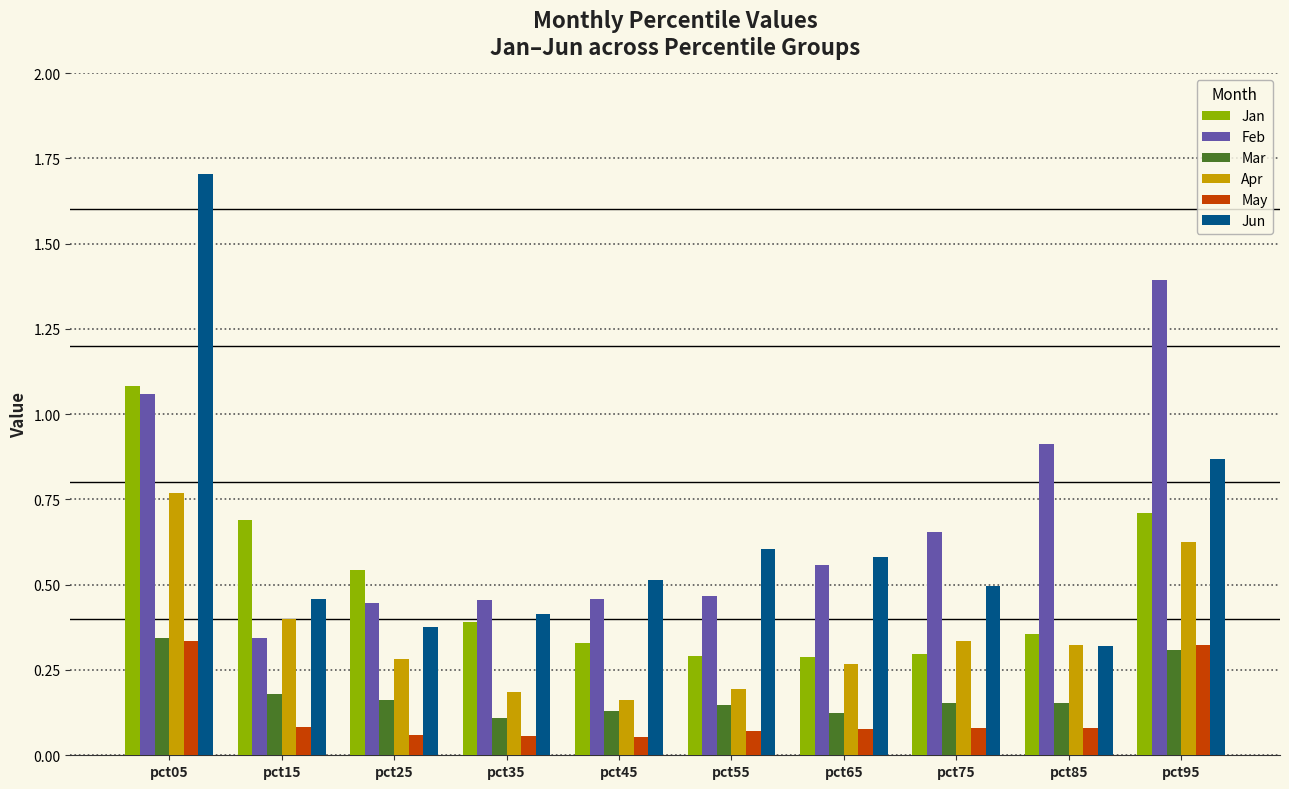

At how many categories does at least one series exceed 1?

2